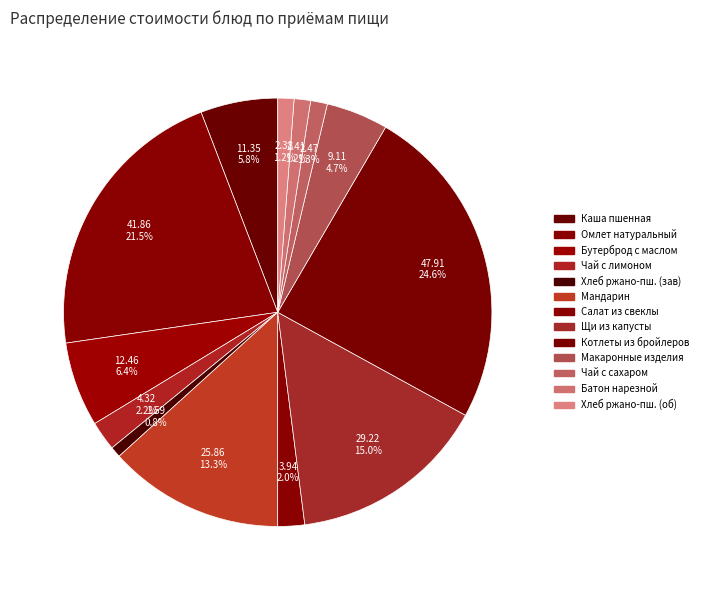

How many segments does this pie chart have?

13